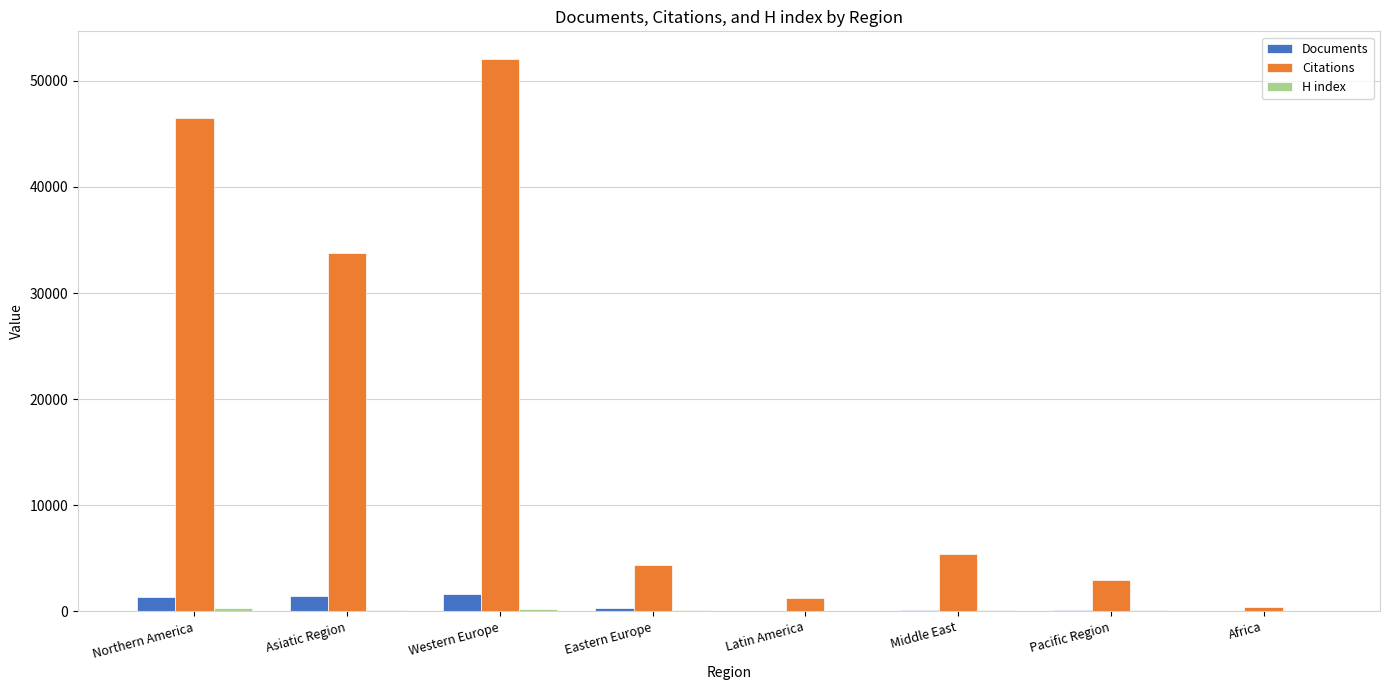

What is the greatest value displayed?

52058